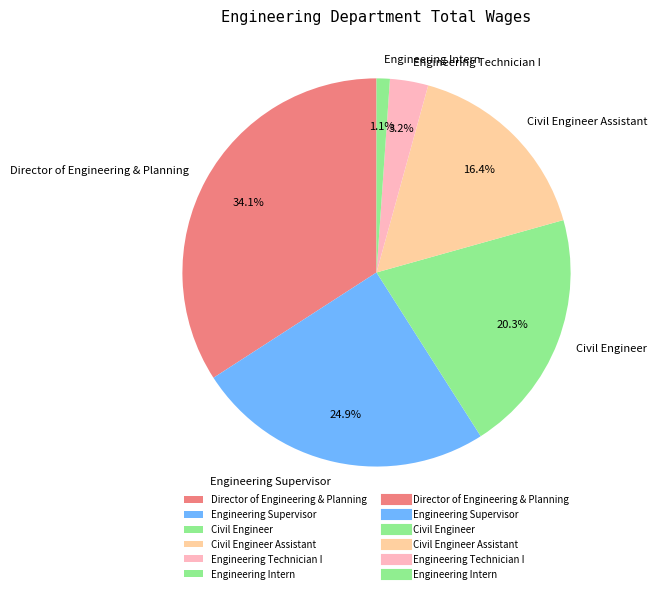

Which category has the biggest portion of the pie?

Director of Engineering & Planning